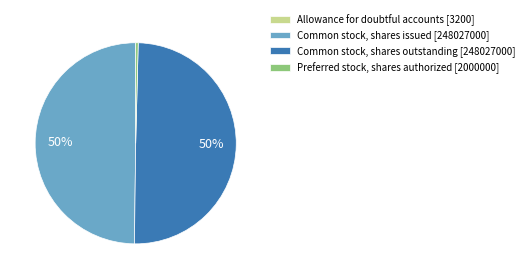

Is the sum of Common stock, shares issued [248027000] and Common stock, shares outstanding [248027000] greater than half?

Yes